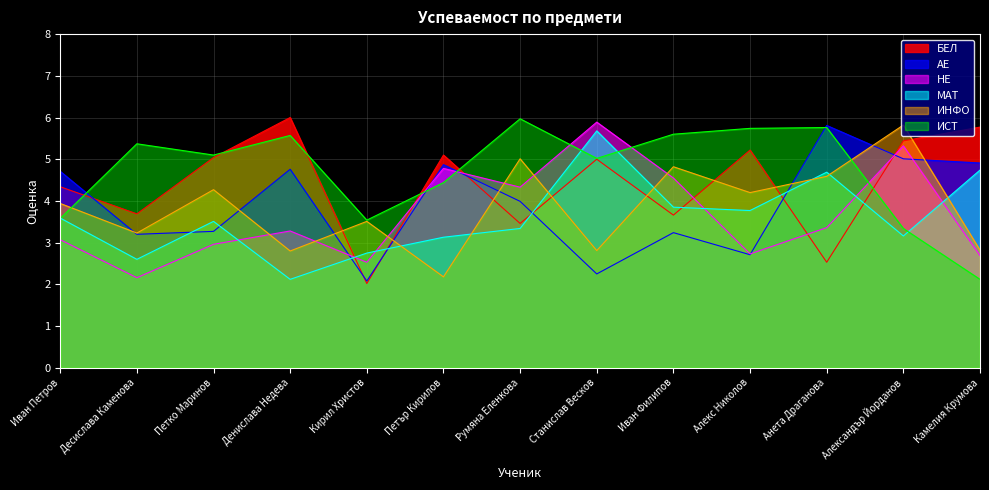

What is the minimum value for НЕ?

2.2